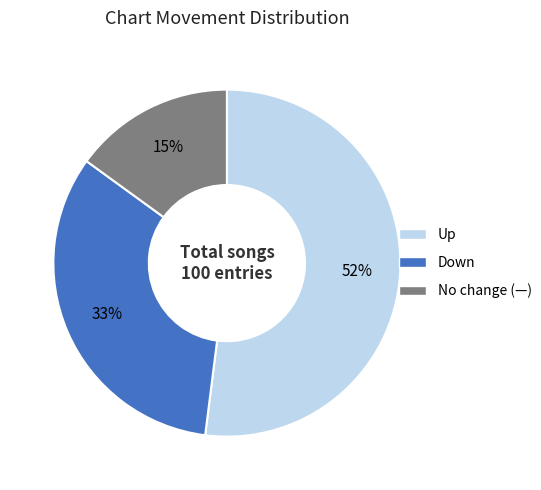

To the nearest percent, what is the average slice percentage?

33%